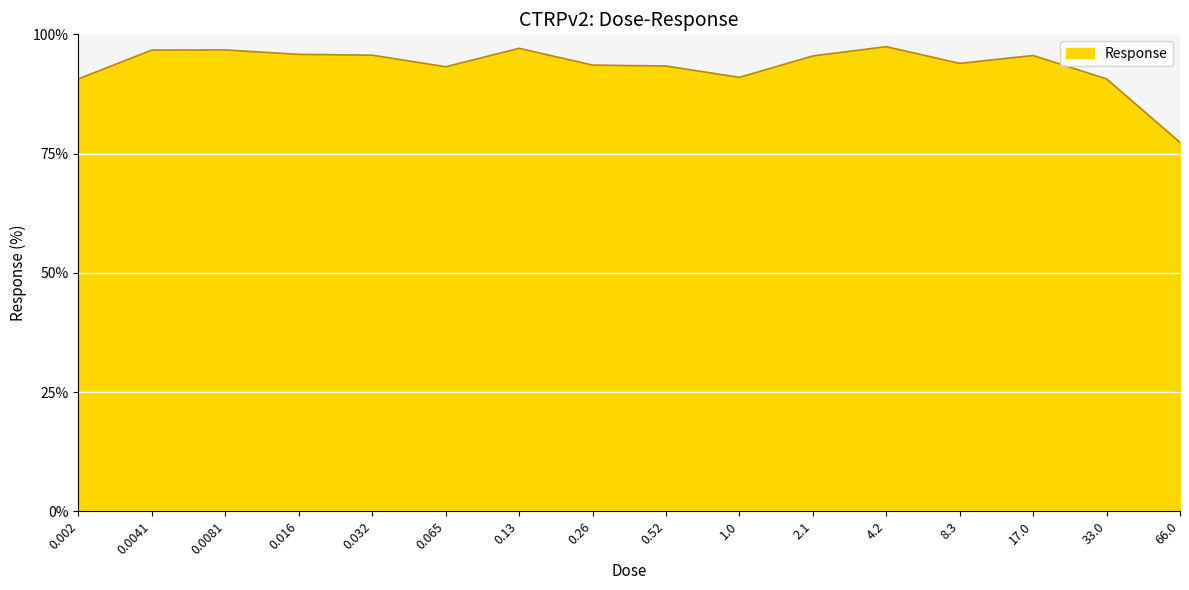

Where does the data first go above 95?

0.0041